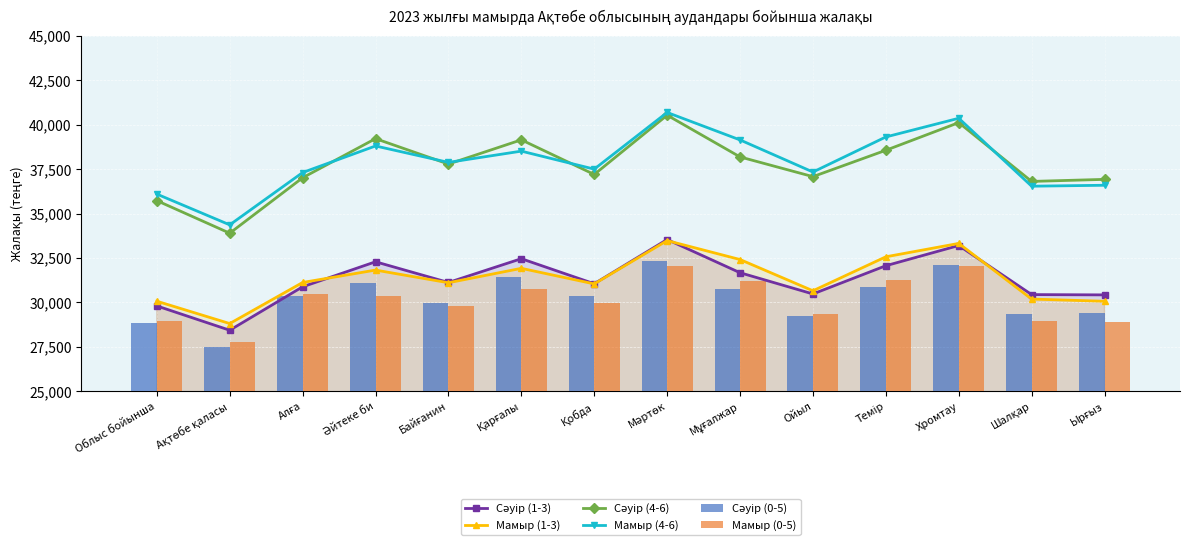

What is the average value of the Мамыр (0-5) series?

30141